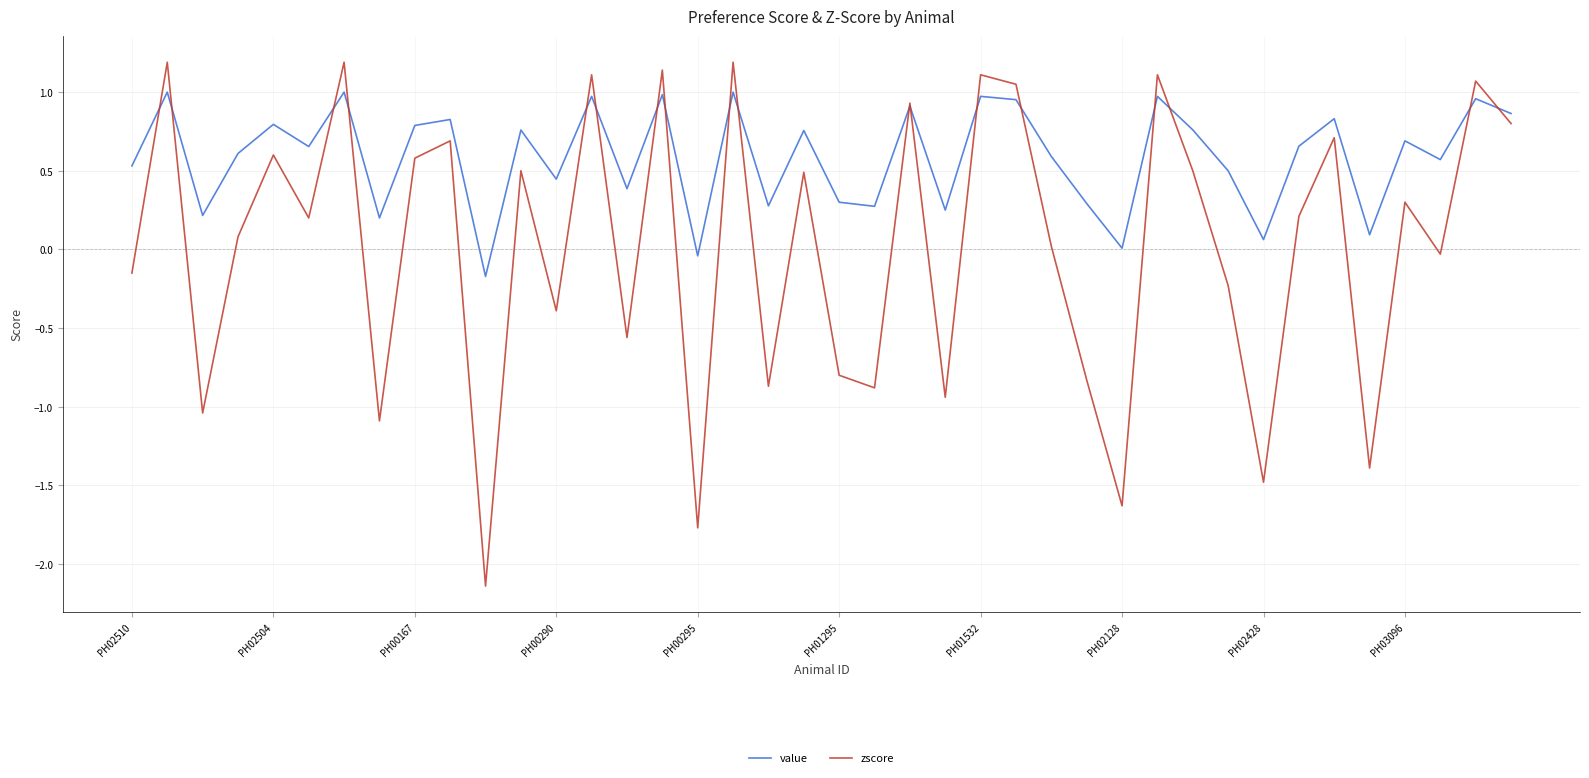

What is the sum of all zscore values?

0.6